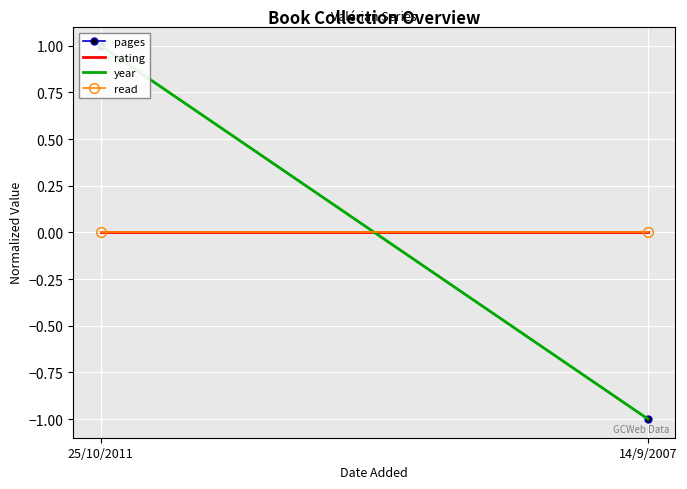

Rank the series at 14/9/2007 from highest to lowest value.

rating, read, pages, year